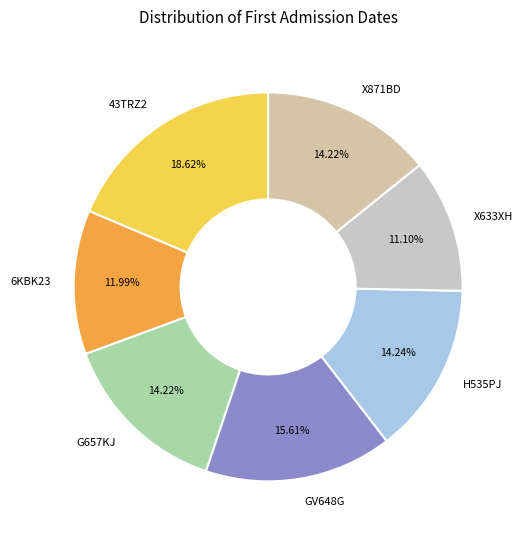

To the nearest percent, what is the combined percentage of G657KJ and X633XH?

25%